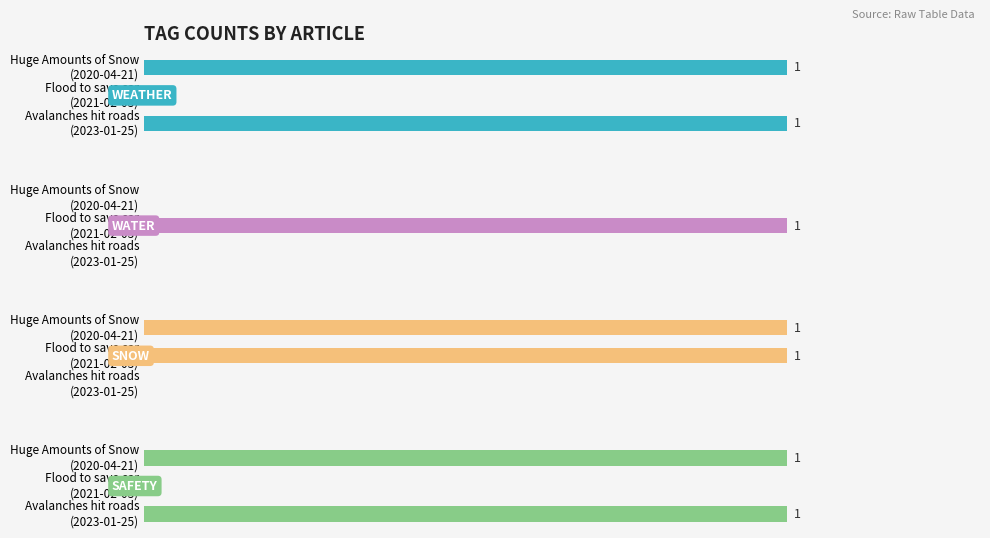

What are all the series names shown in the legend?

WEATHER, WATER, SNOW, SAFETY